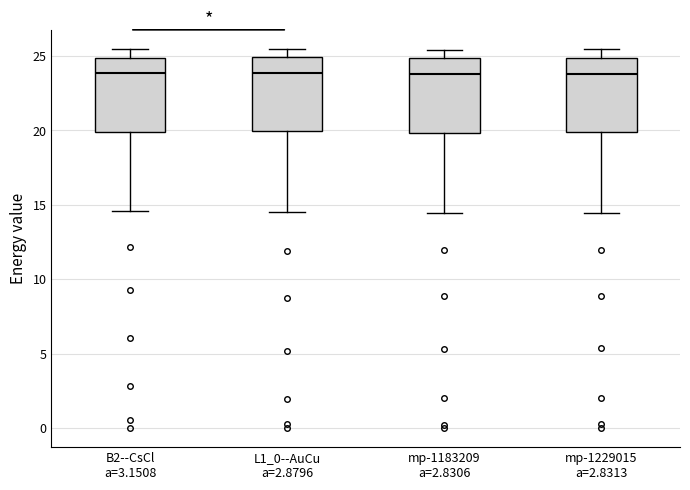

Reading left to right, transcribe this box plot: for each box, give where its median line is, the range the box spans, and where its two whiskers end, as read against the y-axis. The values are not printed on the chart, so give them approximately, as read against the axis.

B2--CsCl a=3.1508: median 24.0, box 20.0 to 25.0, whiskers 14.5 to 25.5
L1_0--AuCu a=2.8796: median 24.0, box 20.0 to 25.0, whiskers 14.5 to 25.5
mp-1183209 a=2.8306: median 24.0, box 20.0 to 25.0, whiskers 14.5 to 25.5
mp-1229015 a=2.8313: median 24.0, box 20.0 to 25.0, whiskers 14.5 to 25.5